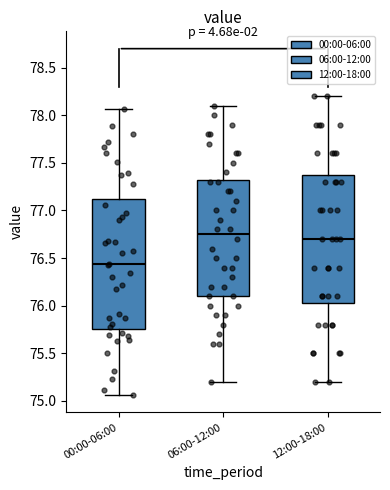

Where is the lower edge of the box for 00:00-06:00 on the y-axis? The values are not printed on the chart, so give them approximately, as read against the axis.

75.75